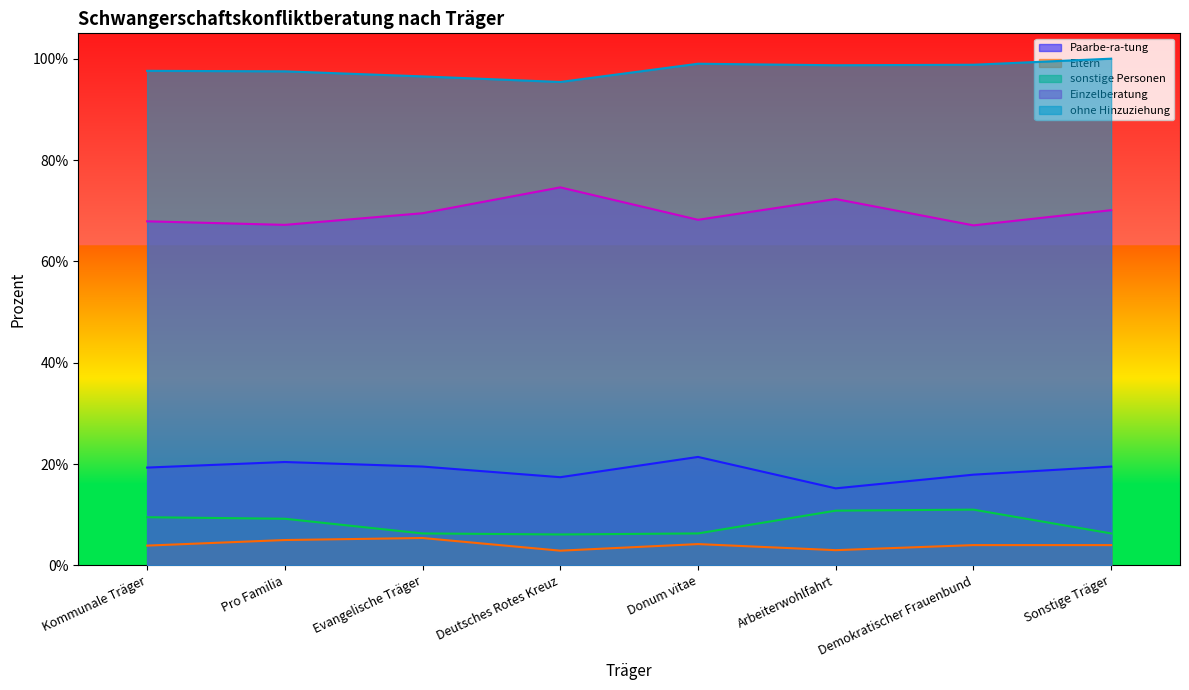

What value does the ohne Hinzuziehung series have at Donum vitae?

99.0